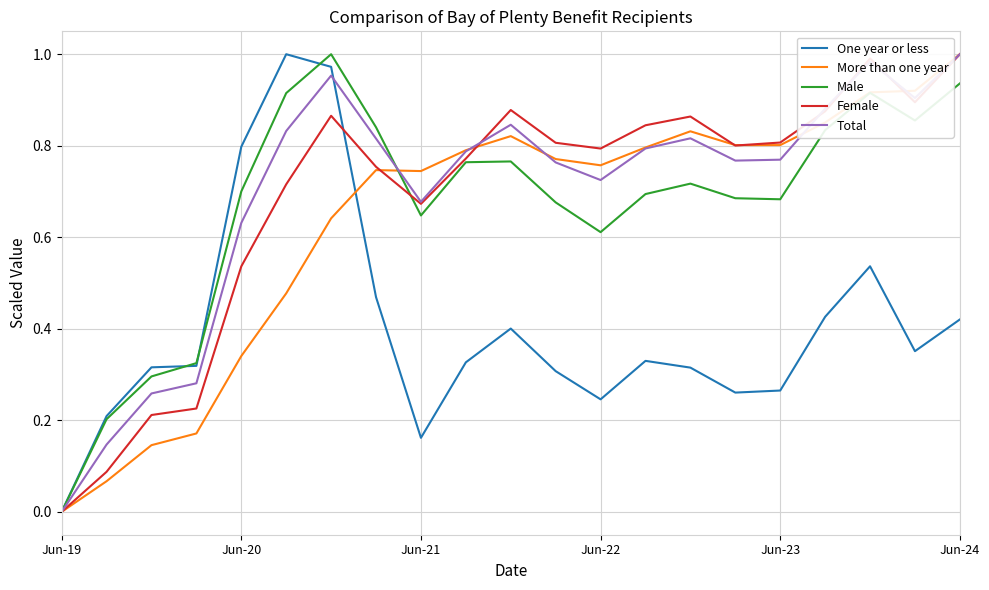

Which series ends up on top after the final intersection of One year or less and Male?

Male